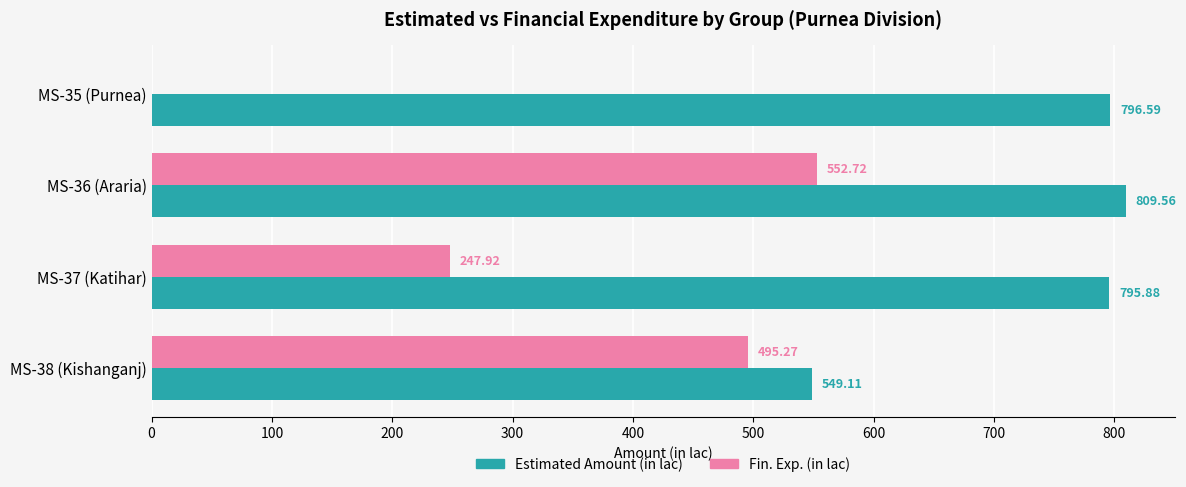

Which series has the largest total across all categories?

Estimated Amount (in lac)